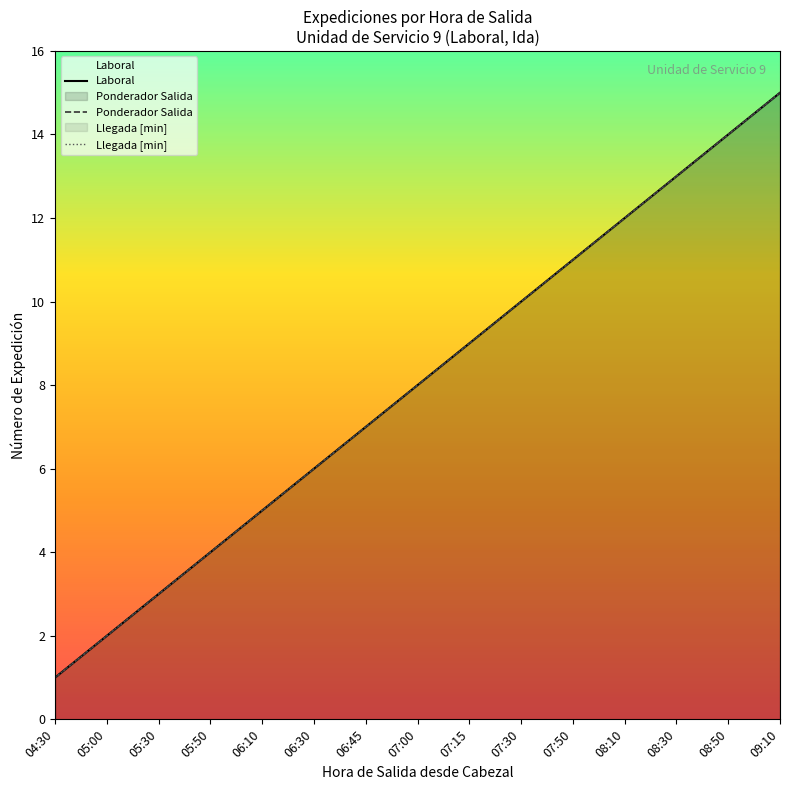

How many data points does each series have?

15